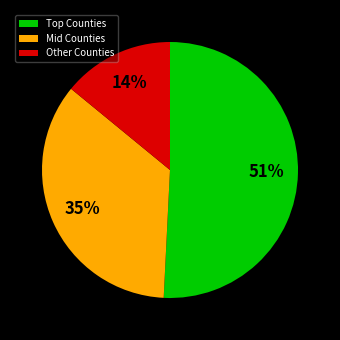

To the nearest percent, what percentage of the pie is Other Counties?

14%